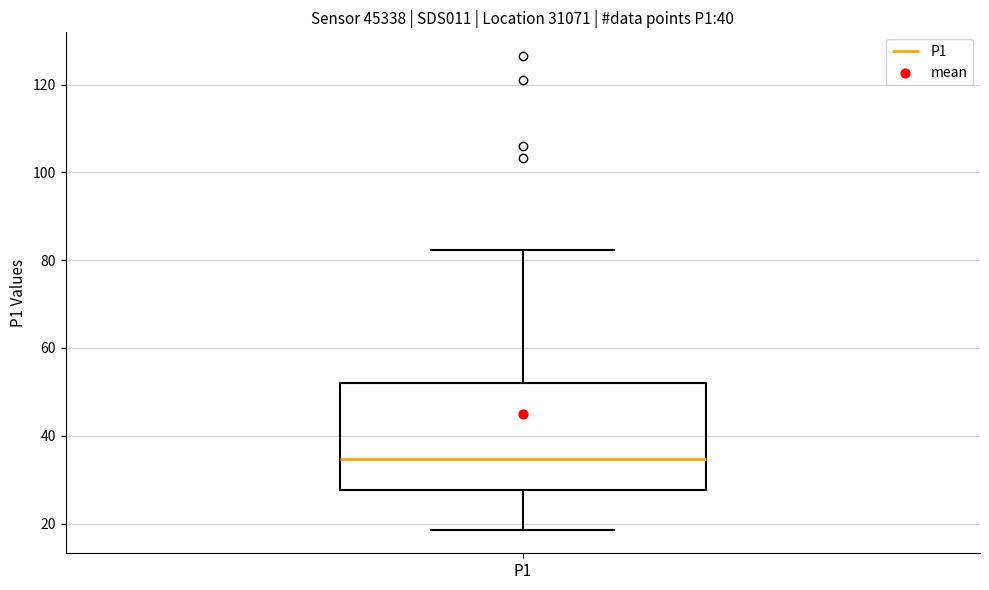

Transcribe this box plot: give where the median line is, the range the box spans, and where the two whiskers end, as read against the y-axis. The values are not printed on the chart, so give them approximately, as read against the axis.

median 34, box 28 to 52, whiskers 18 to 82